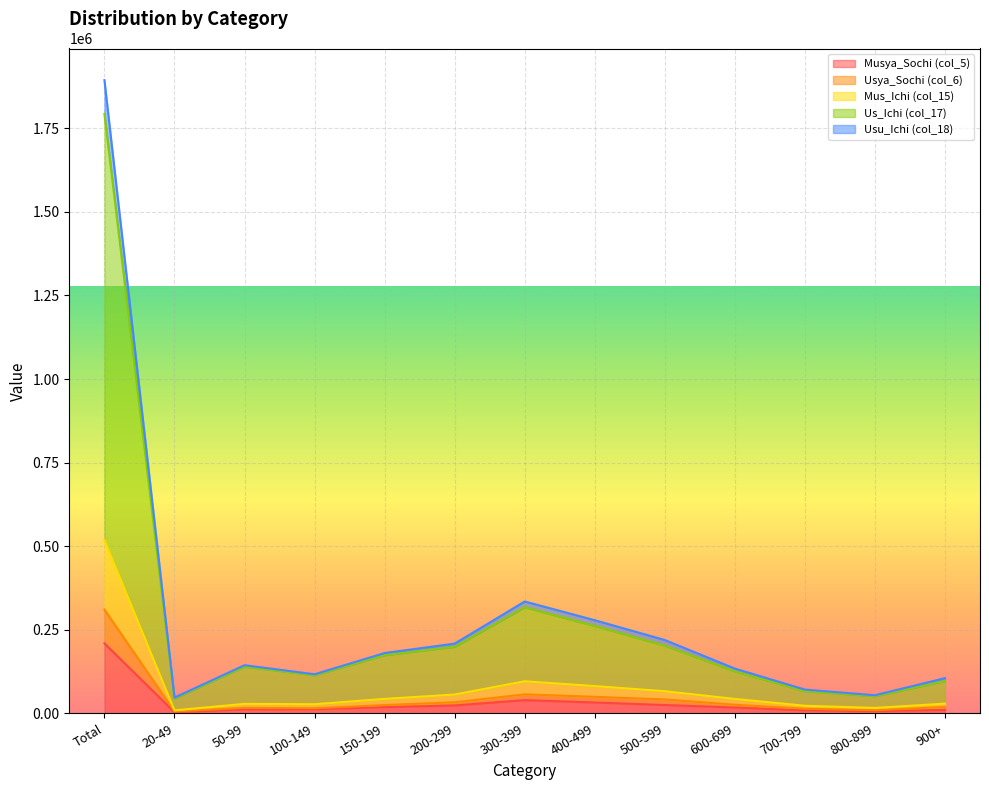

What is the difference between the second highest and minimum values in the Usya_Sochi (col_6) series?

51093